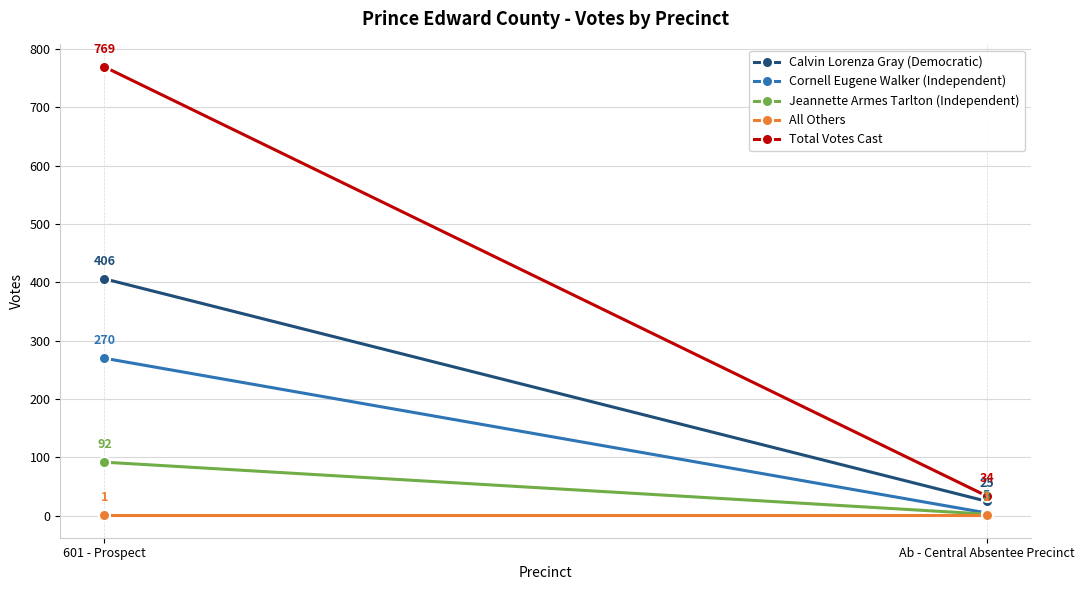

At Ab - Central Absentee Precinct, list the series in order from largest to smallest.

Total Votes Cast, Calvin Lorenza Gray (Democratic), Cornell Eugene Walker (Independent), Jeannette Armes Tarlton (Independent), All Others